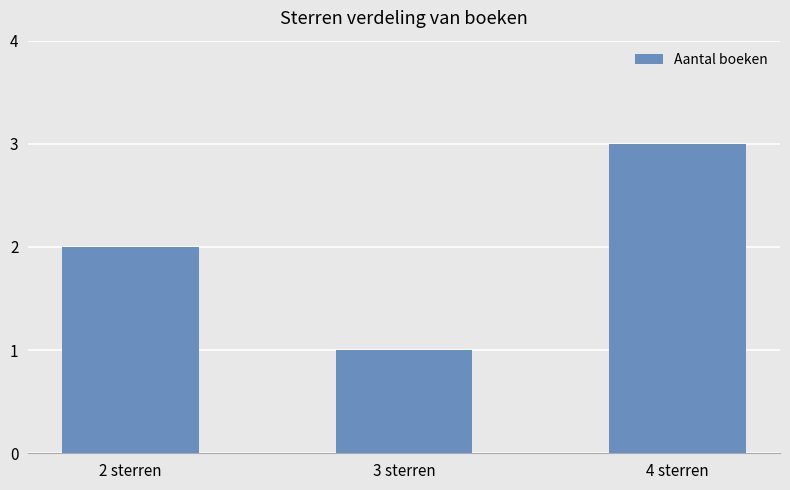

How many data points does each series have?

3